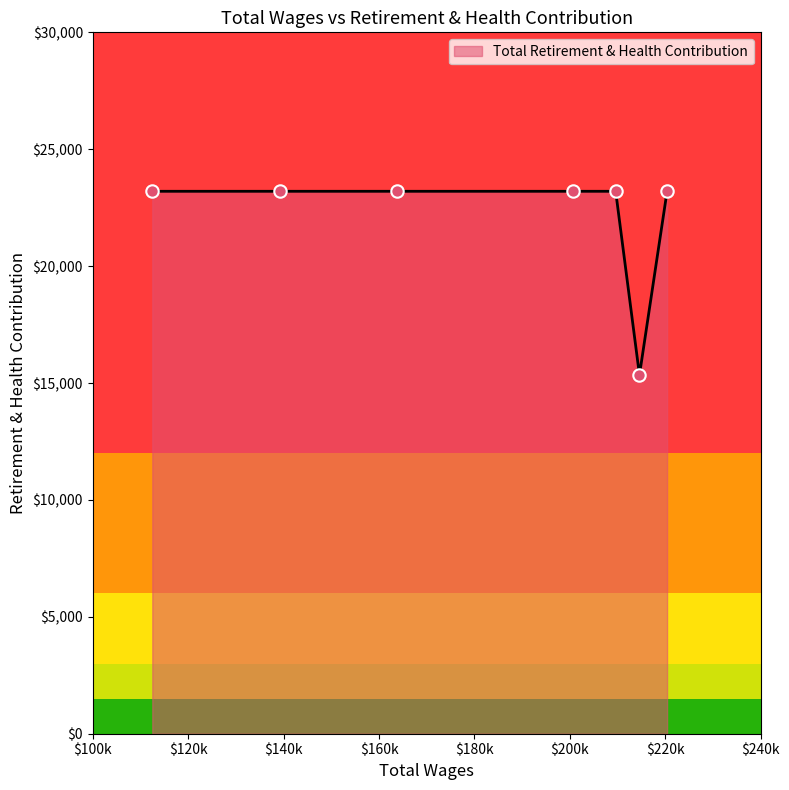

Between 200587.0 and 214584.0, which is larger?

200587.0